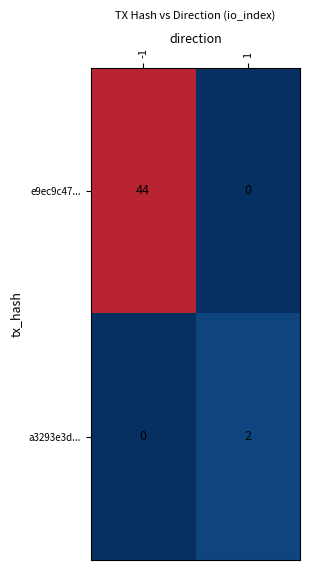

Read the e9ec9c47... value at -1.

44